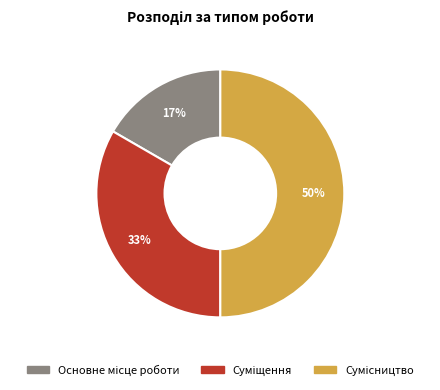

To the nearest percent, what is the difference between the largest and smallest slice percentages?

33%